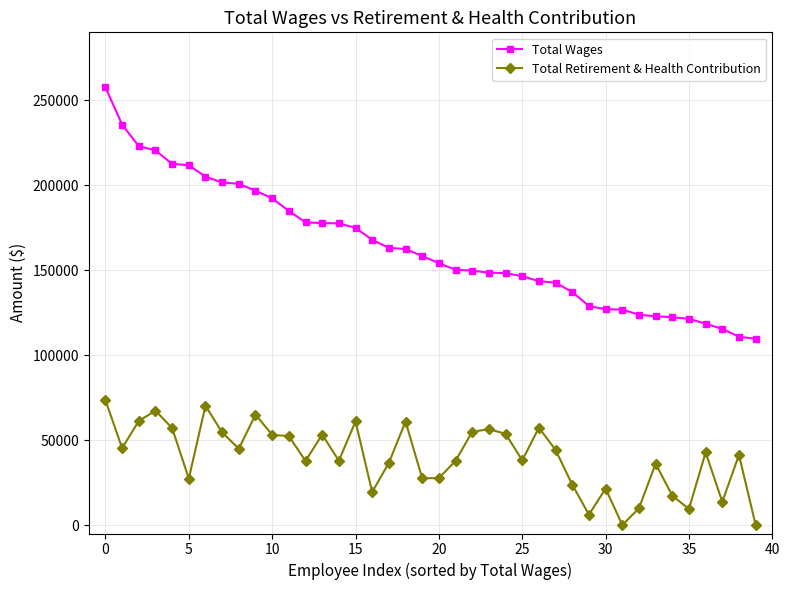

Which series has the largest total across all categories?

Total Wages